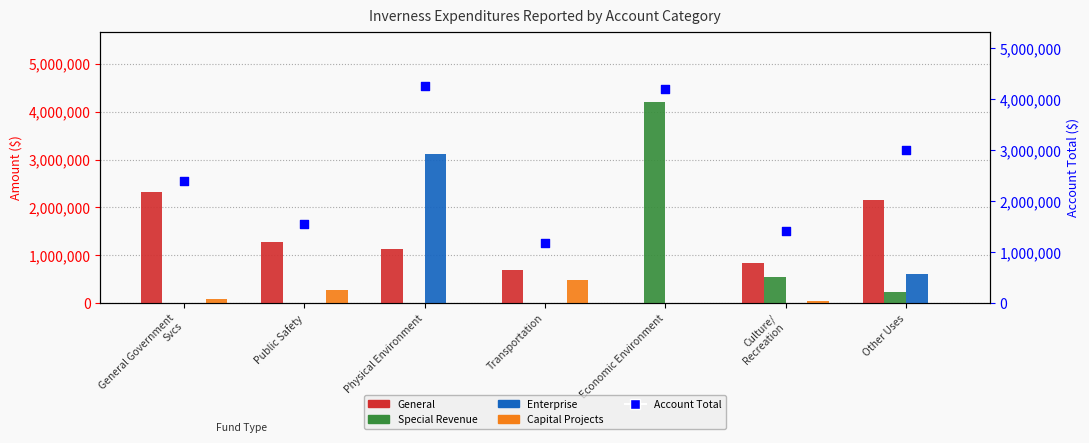

At how many categories does at least one series exceed 2288580?

4